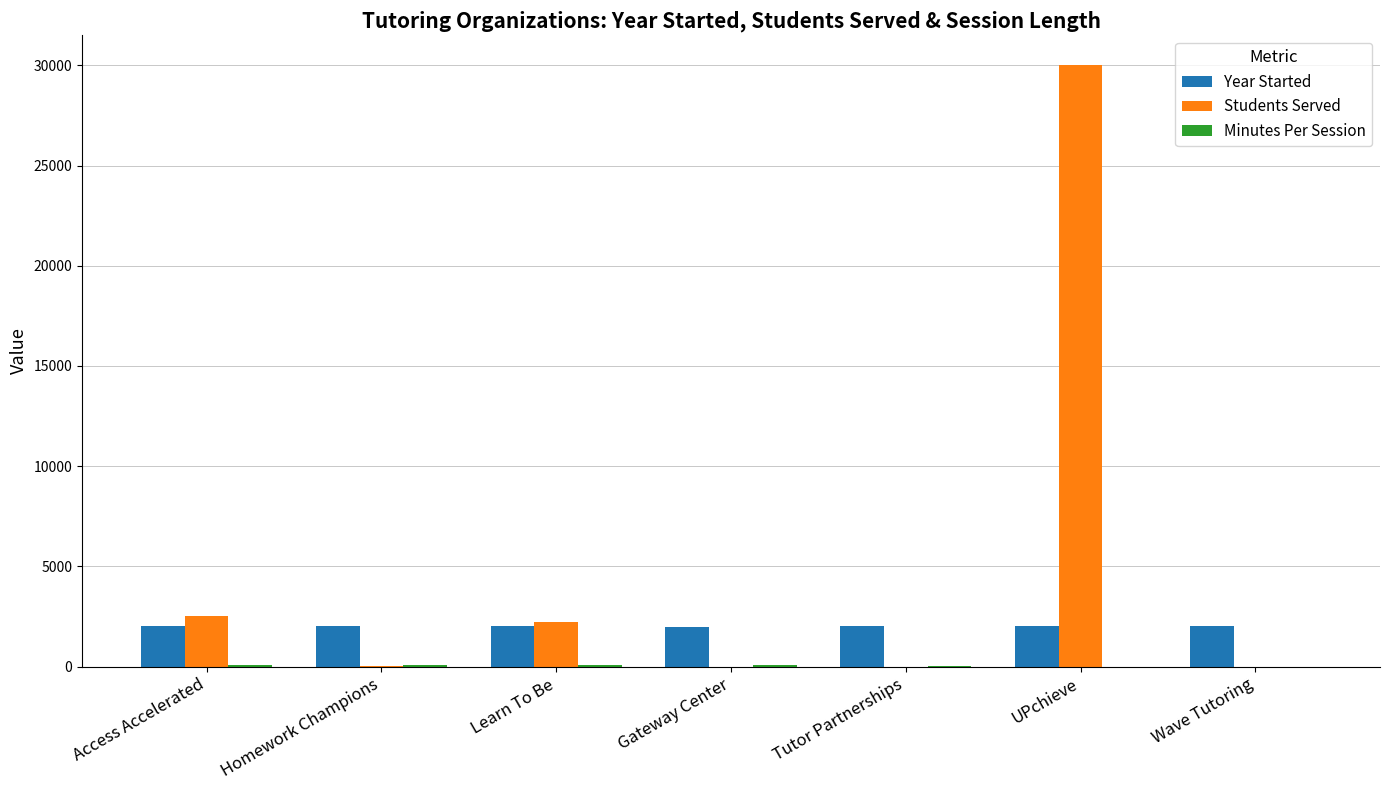

Count the number of data series in this chart.

3